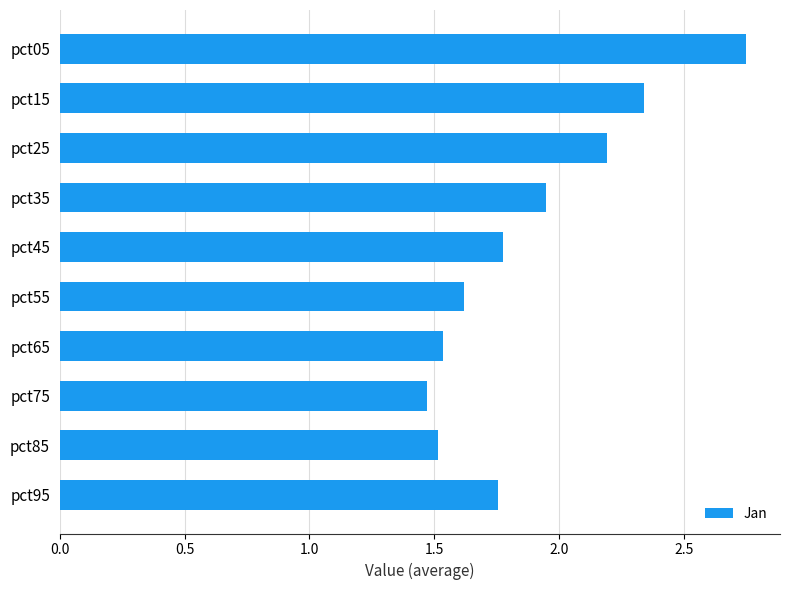

What is the change in value from pct35 to pct75?

-0.5